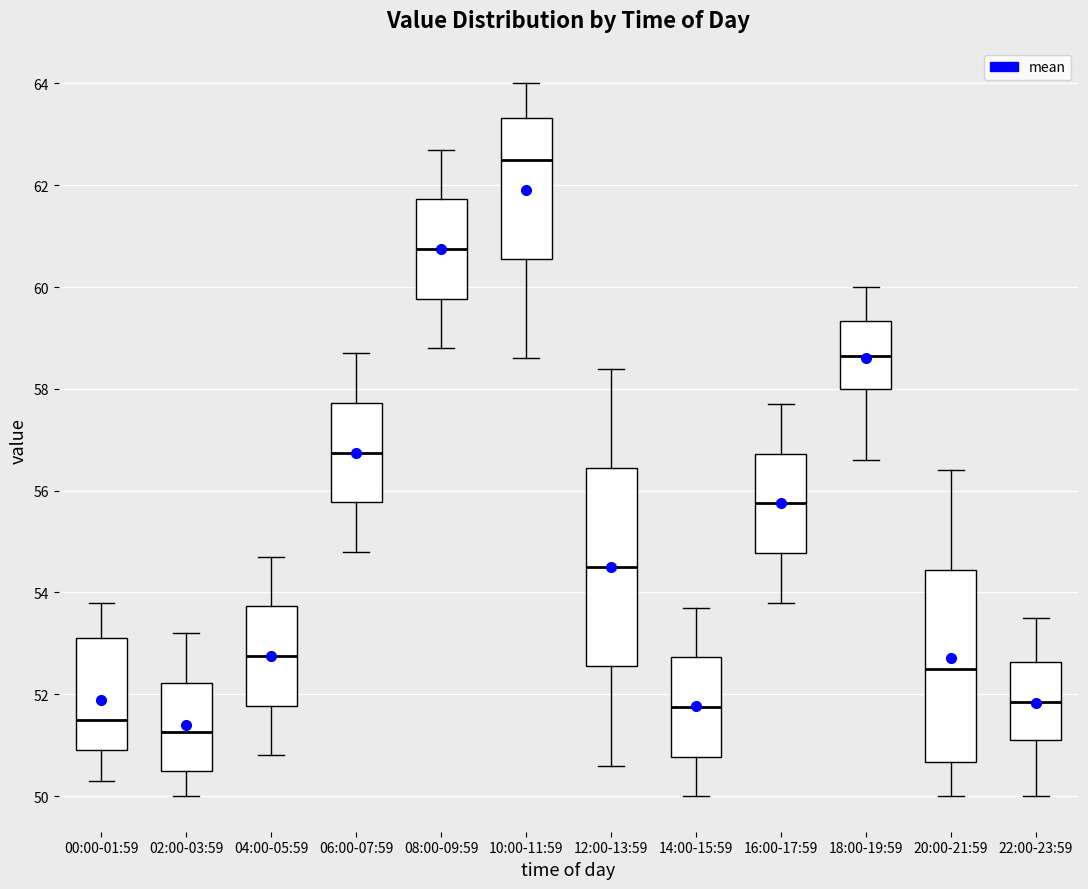

Which box's median line is the lowest?

02:00-03:59